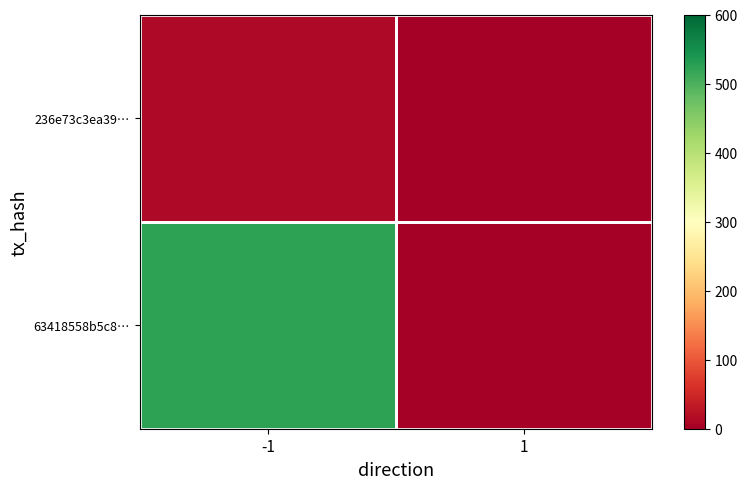

What is the total value across all series at -1?

537